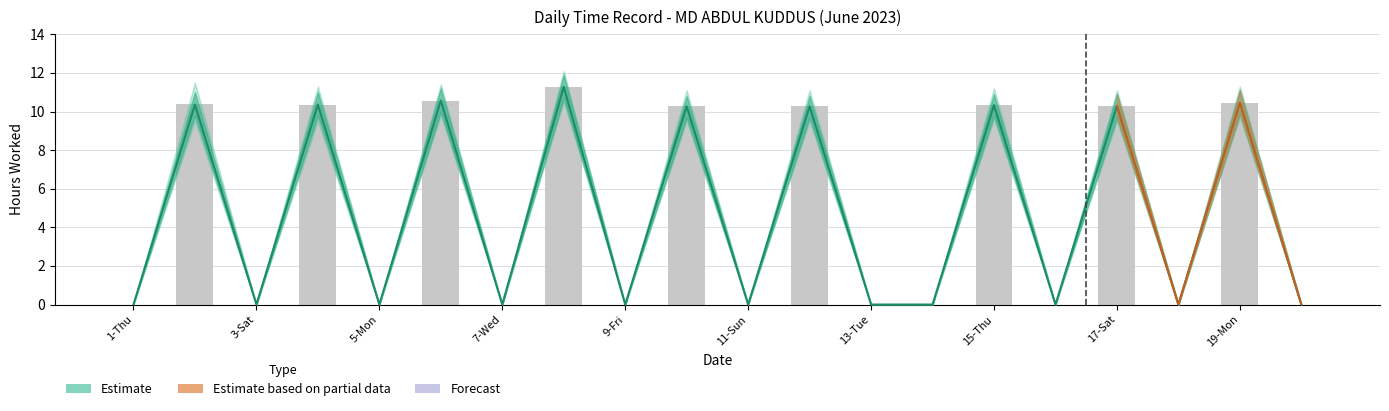

How many data points does each series have?

20